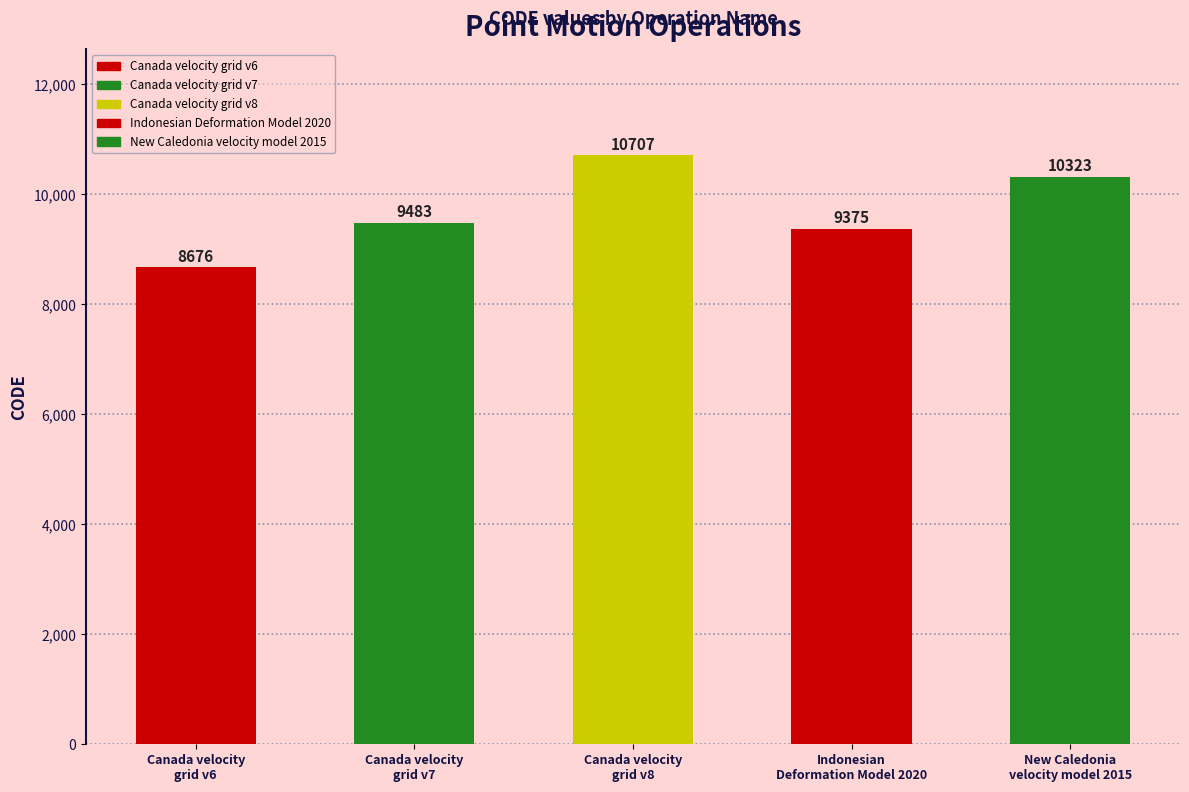

What is the label of the 2nd bar from the right?

Indonesian
Deformation Model 2020